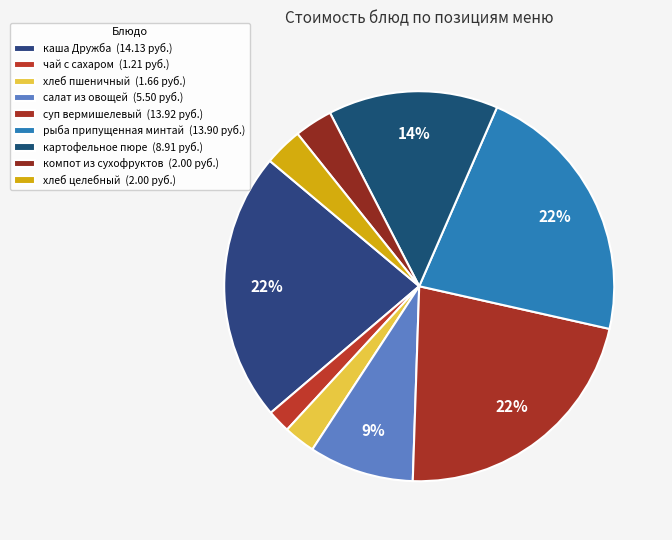

Count the number of slices in the pie.

9